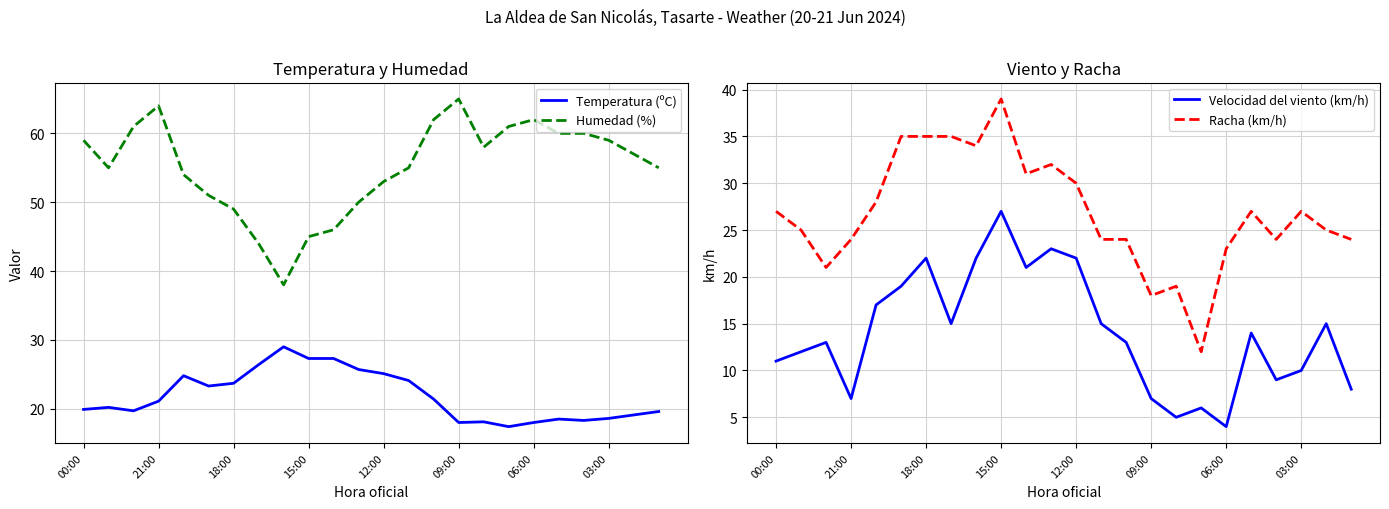

What is the highest value of the Racha (km/h) series?

39